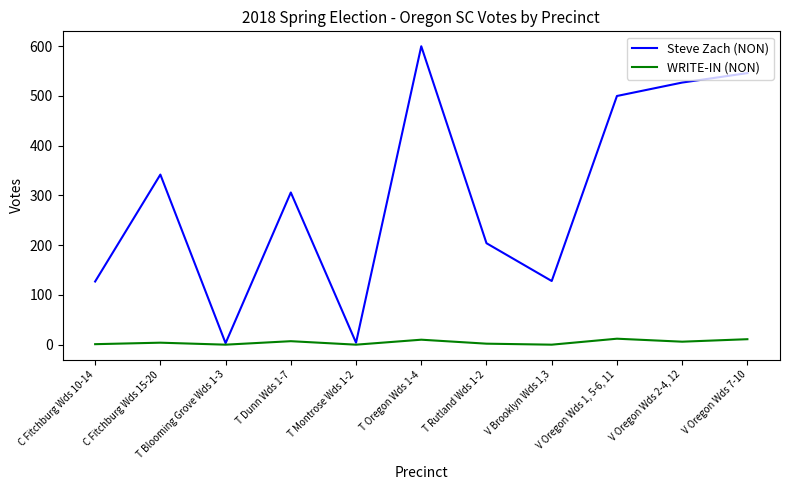

List the series in order of their overall mean, highest first.

Steve Zach (NON), WRITE-IN (NON)